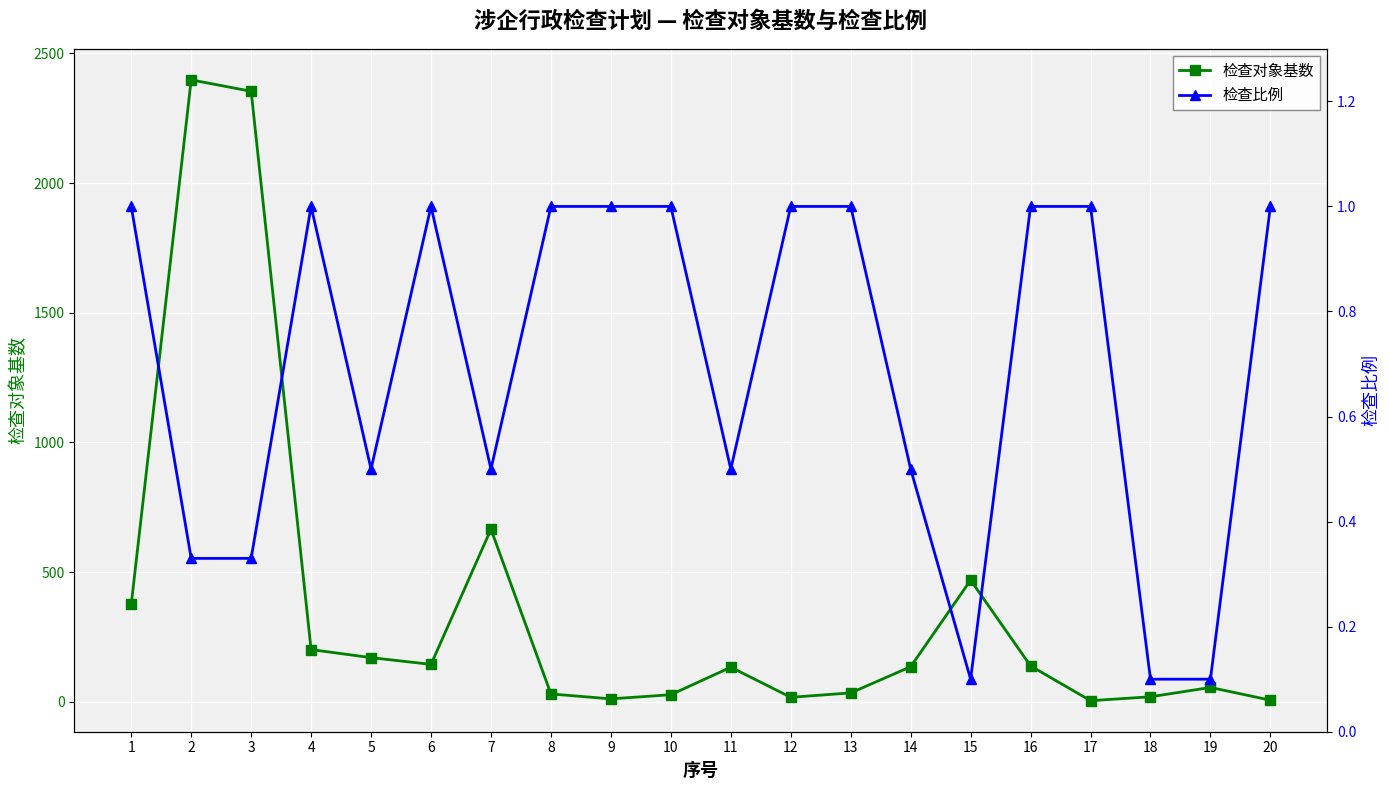

What is the sum of the 检查比例 values at 13 and 18?

1.1